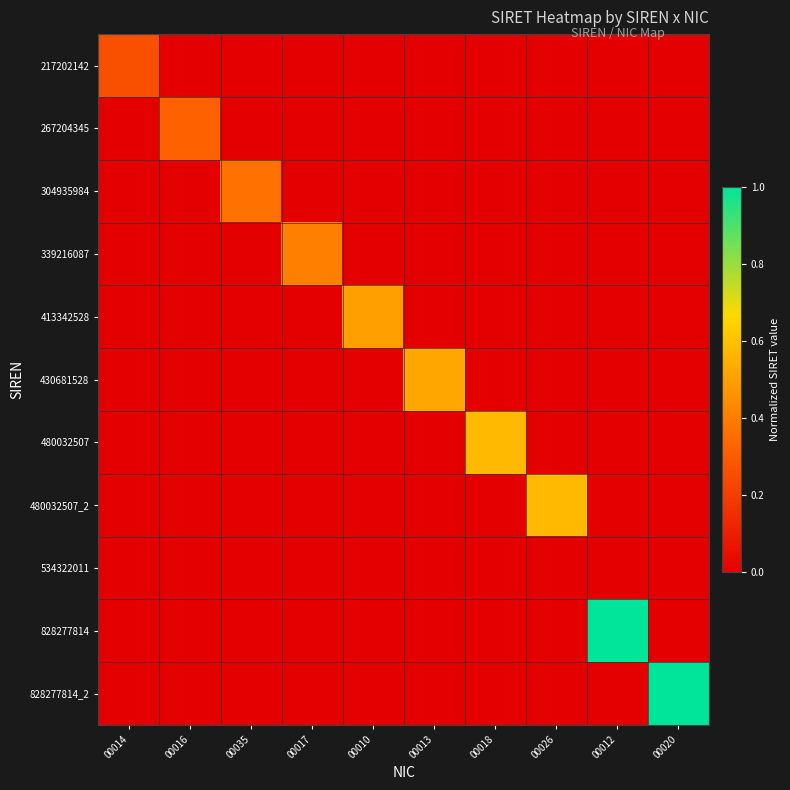

At which category is the sum across all series the highest?

00020